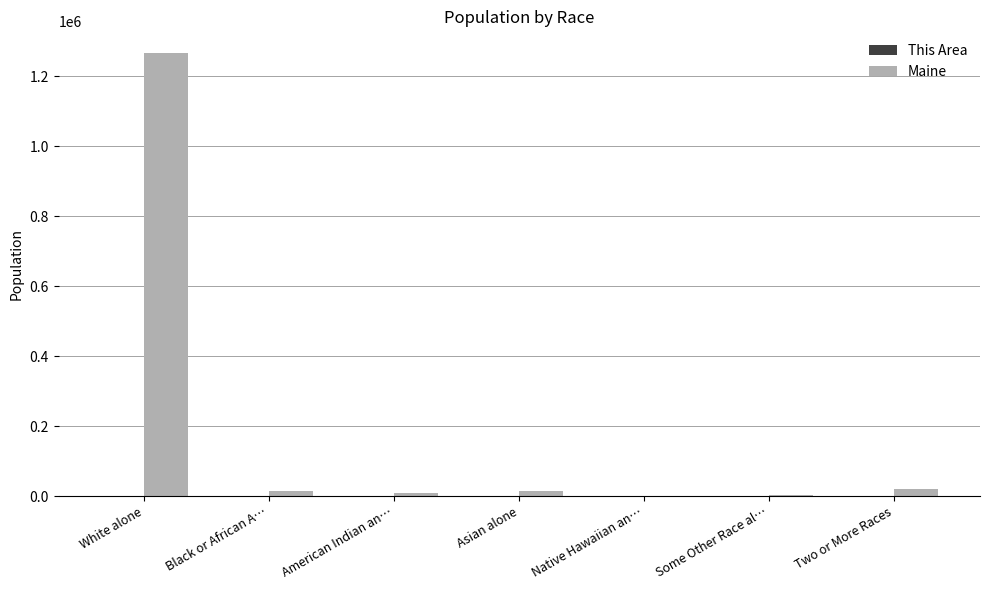

At which category is the sum across all series the highest?

White alone